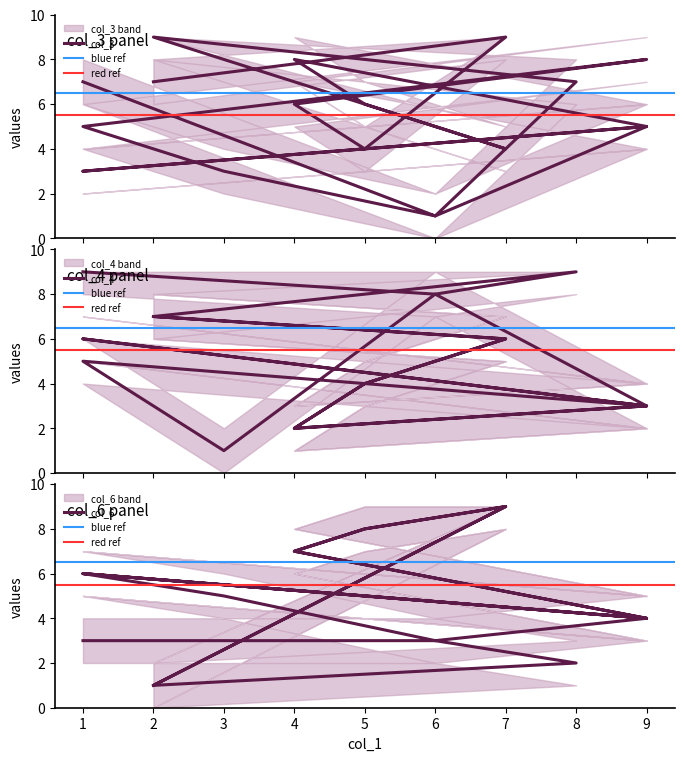

Read the col_6 value at 2.

1